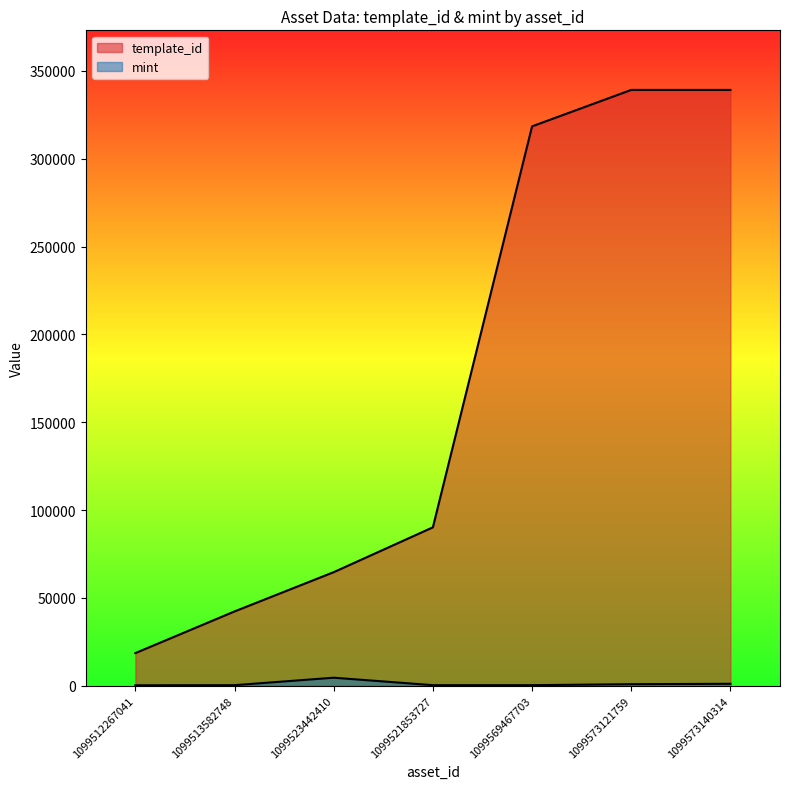

Rank the series at 1099573121759 from highest to lowest value.

template_id, mint